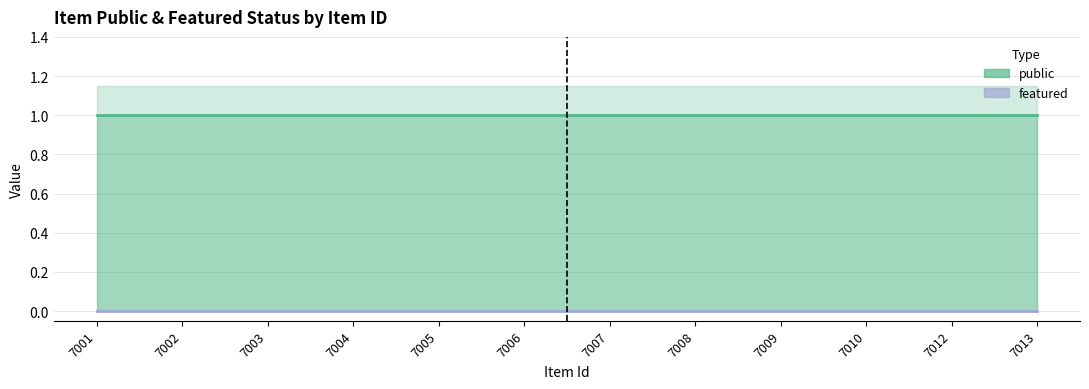

Is it true that public equals 2 at 7013?

False